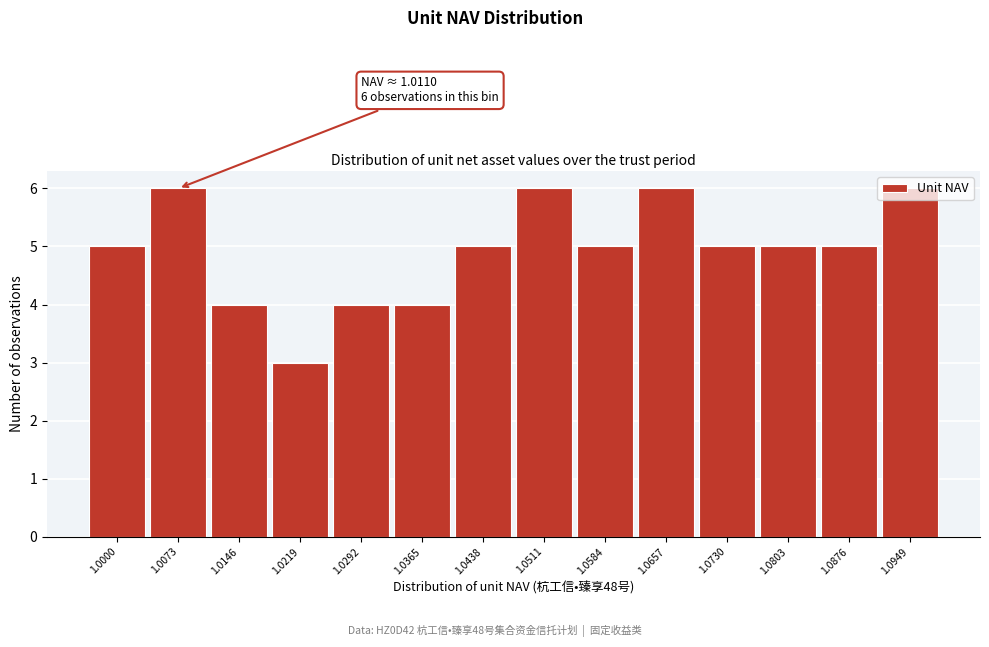

Between 1.0073 and 1.0292, which is larger?

1.0073